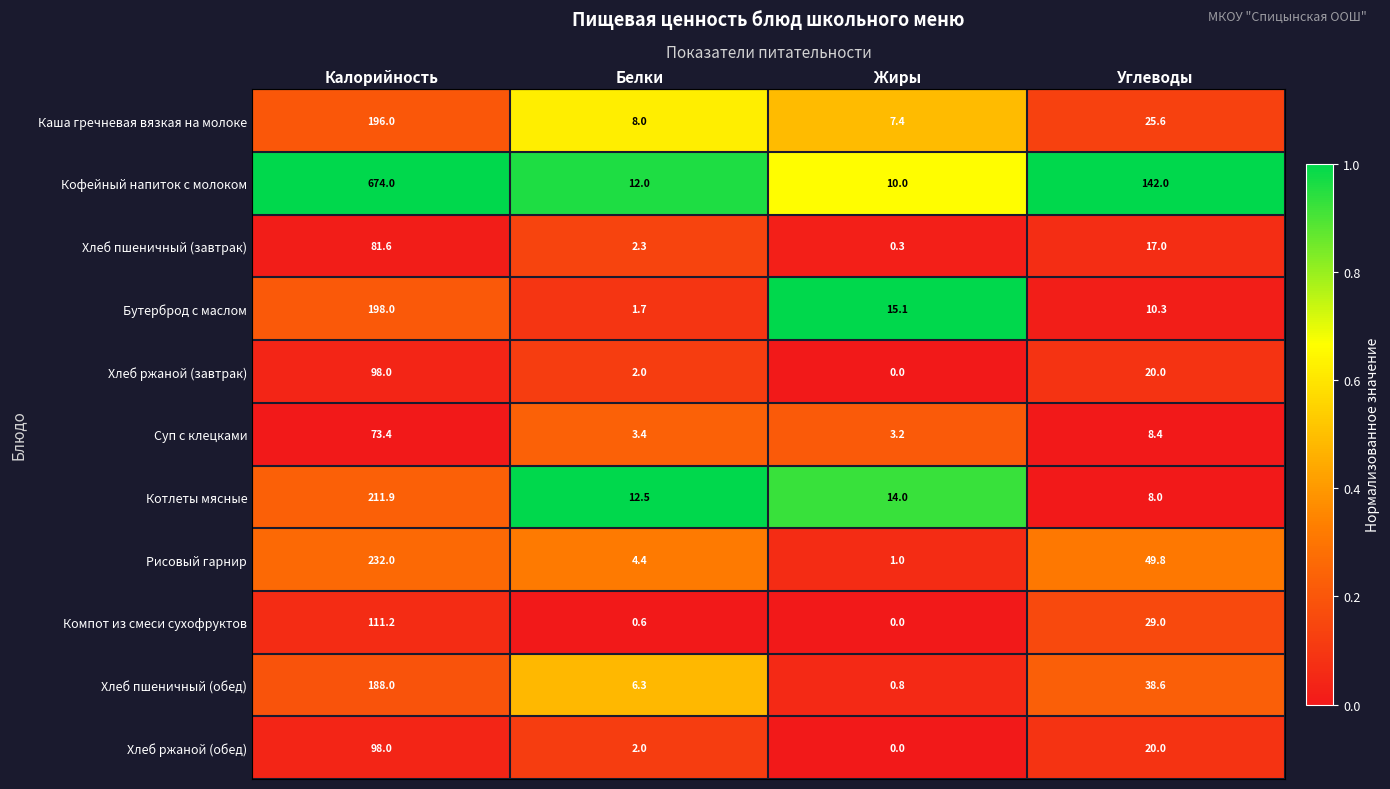

What is the sum of the Котлеты мясные values at Жиры and Белки?

26.5